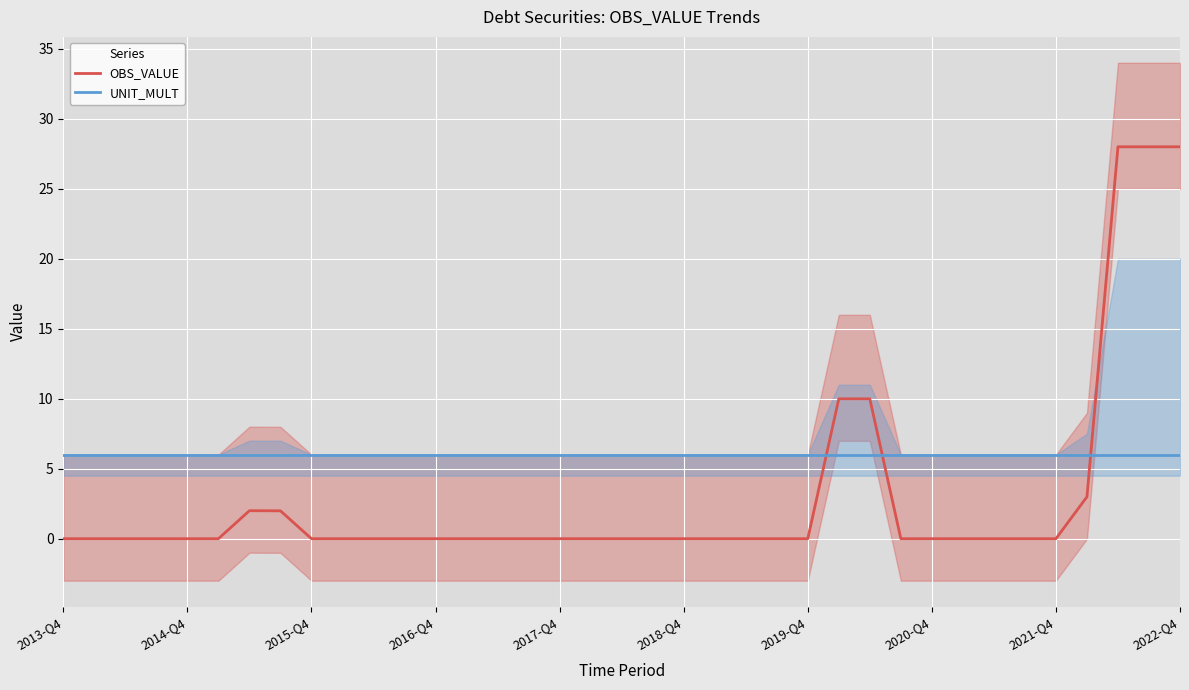

True or false: OBS_VALUE and UNIT_MULT cross at least once.

True